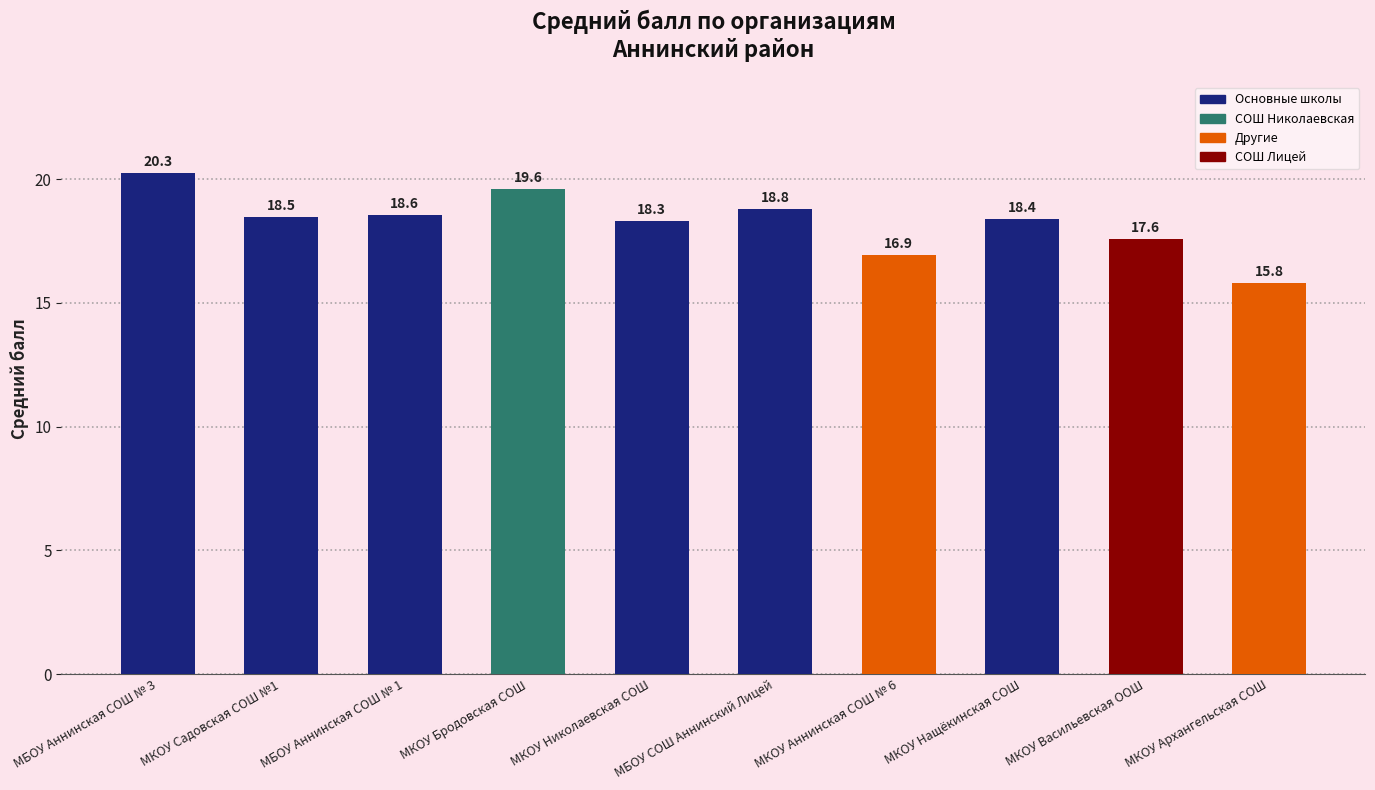

The value at МКОУ Бродовская СОШ is 19.6. True or false?

True